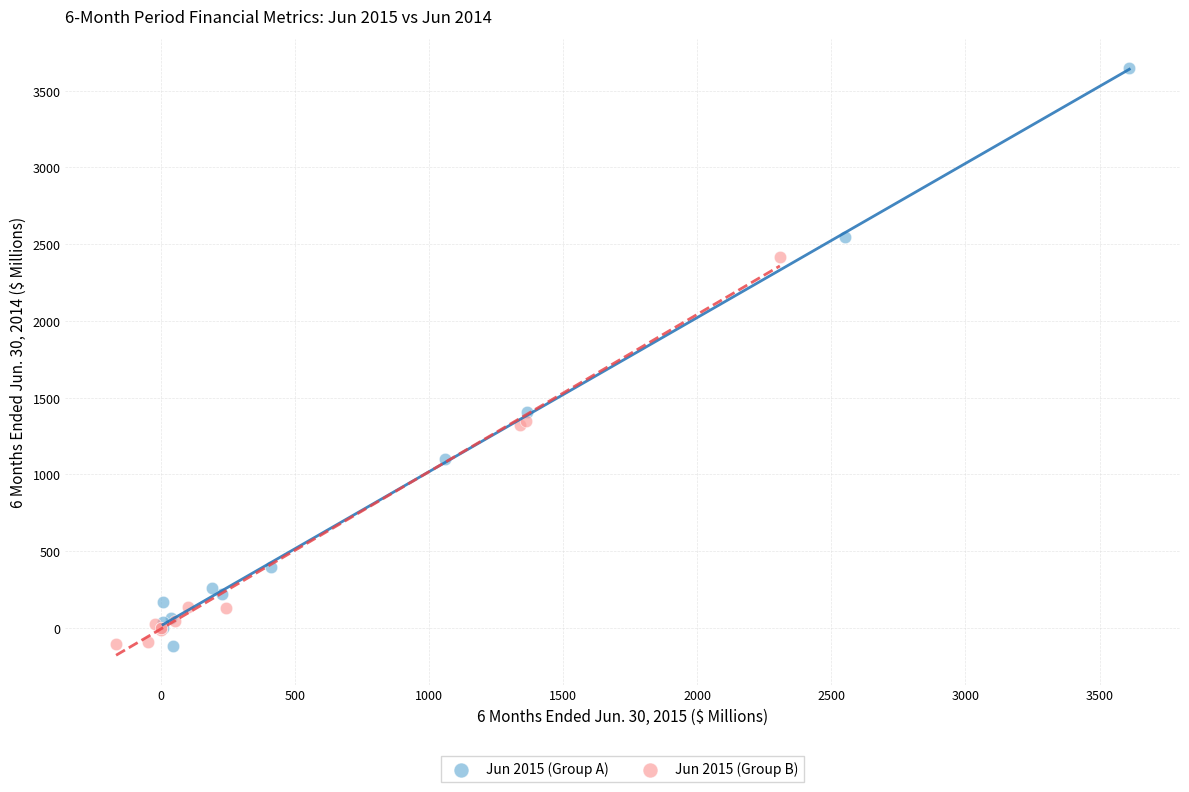

Which series has the widest spread of Y values?

Jun 2015 (Group A)